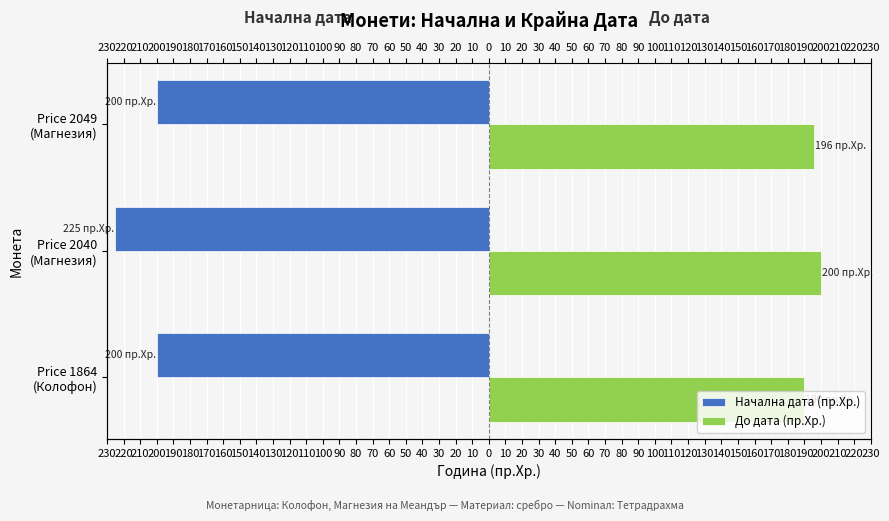

How many До дата (пр.Хр.) values are between 190 and 200?

3